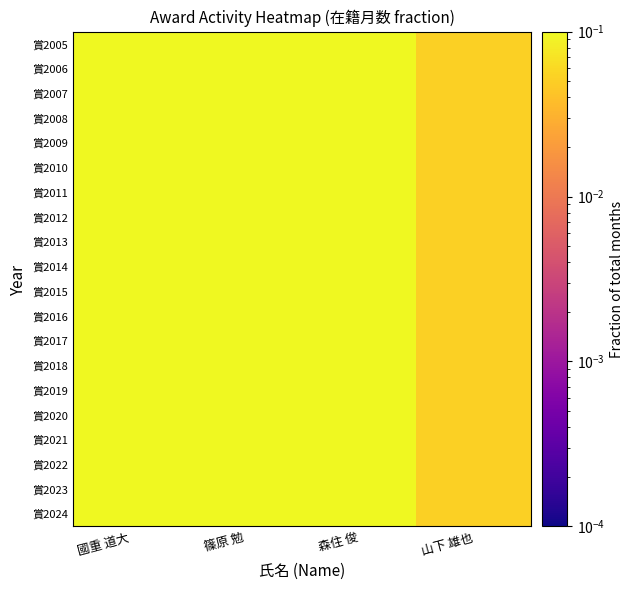

What is the total value across all series at 山下 雄也?

1.0